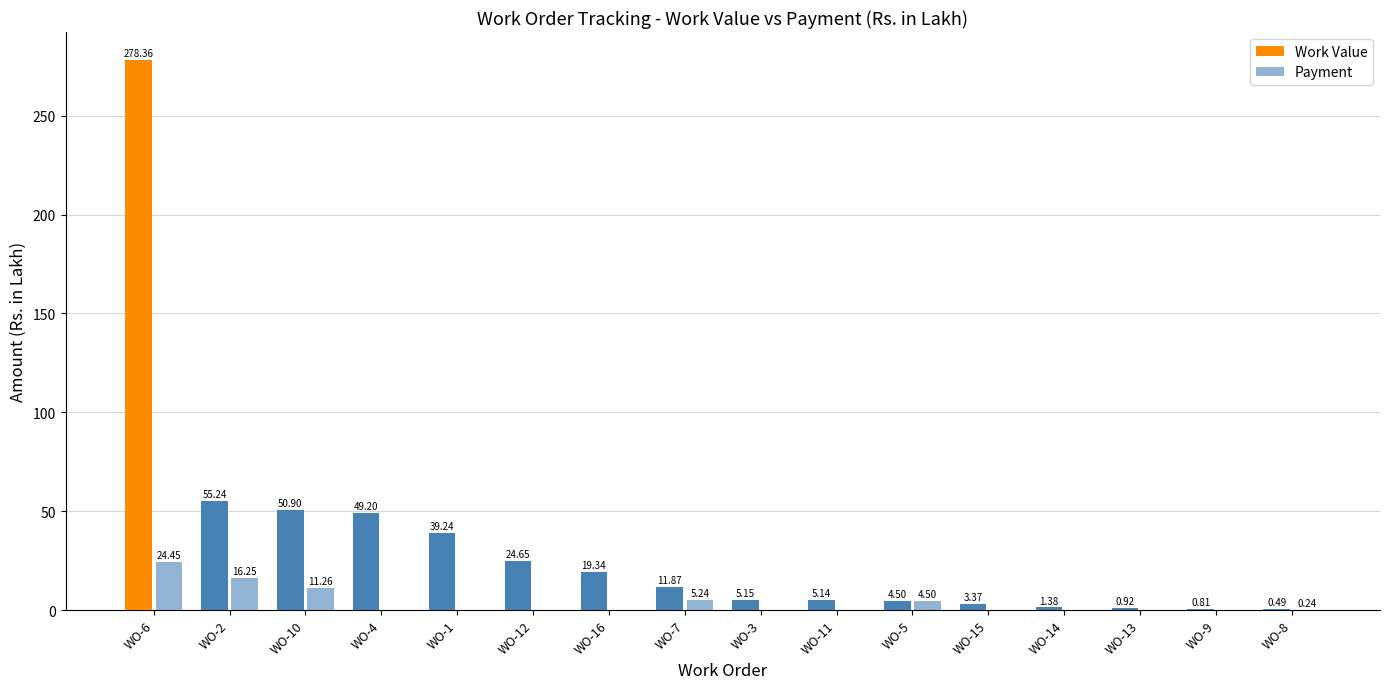

Between WO-3 and WO-9, which series saw the biggest shift?

Work Value